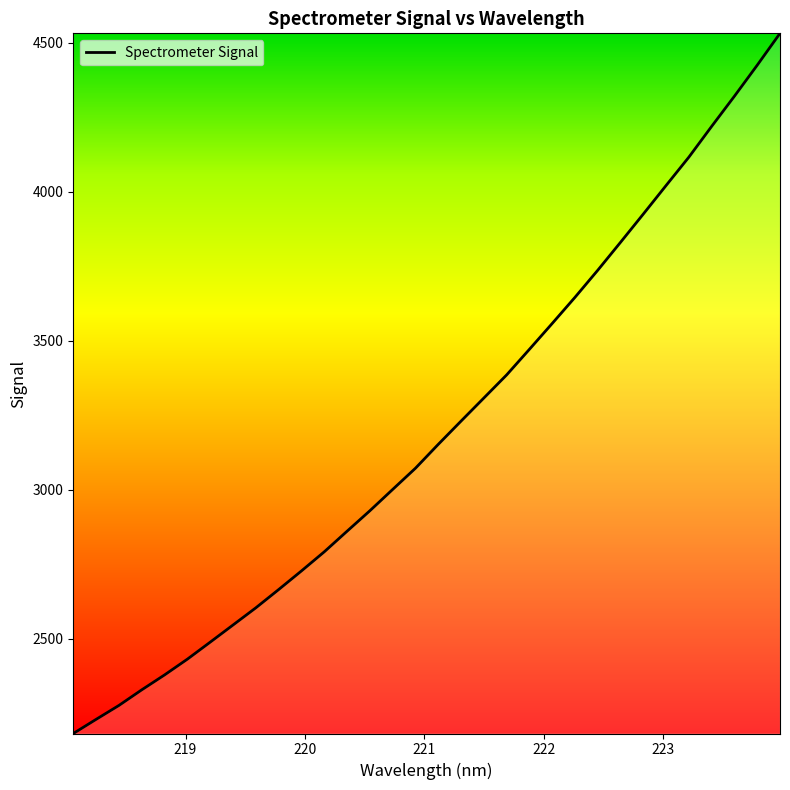

What is the greatest value displayed?

4531.1